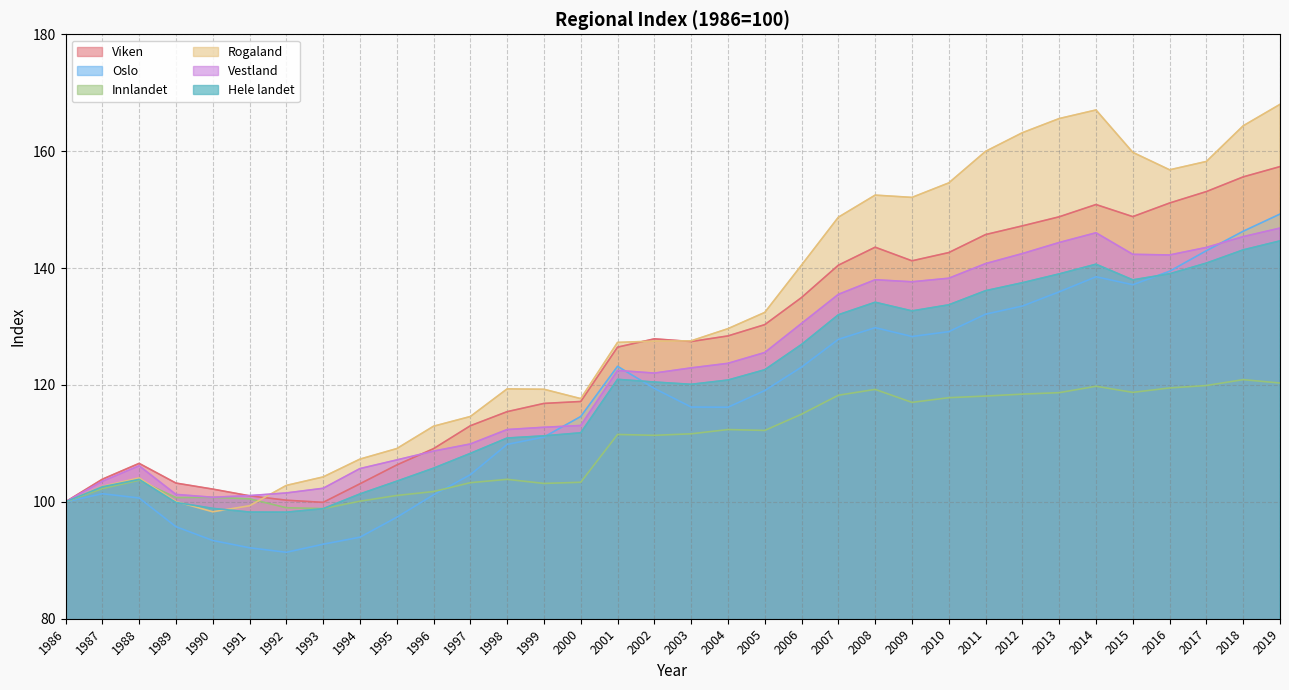

What is the greatest value displayed?

168.0